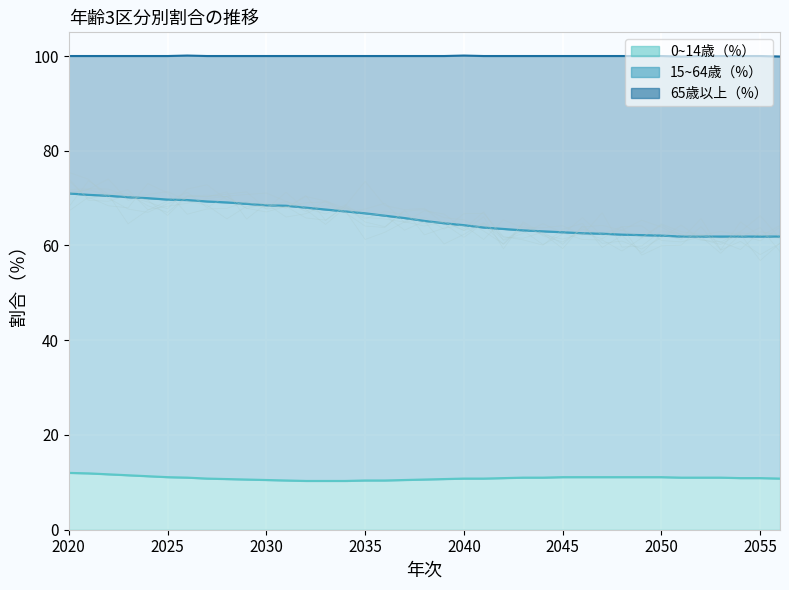

At how many categories does at least one series exceed 29?

37